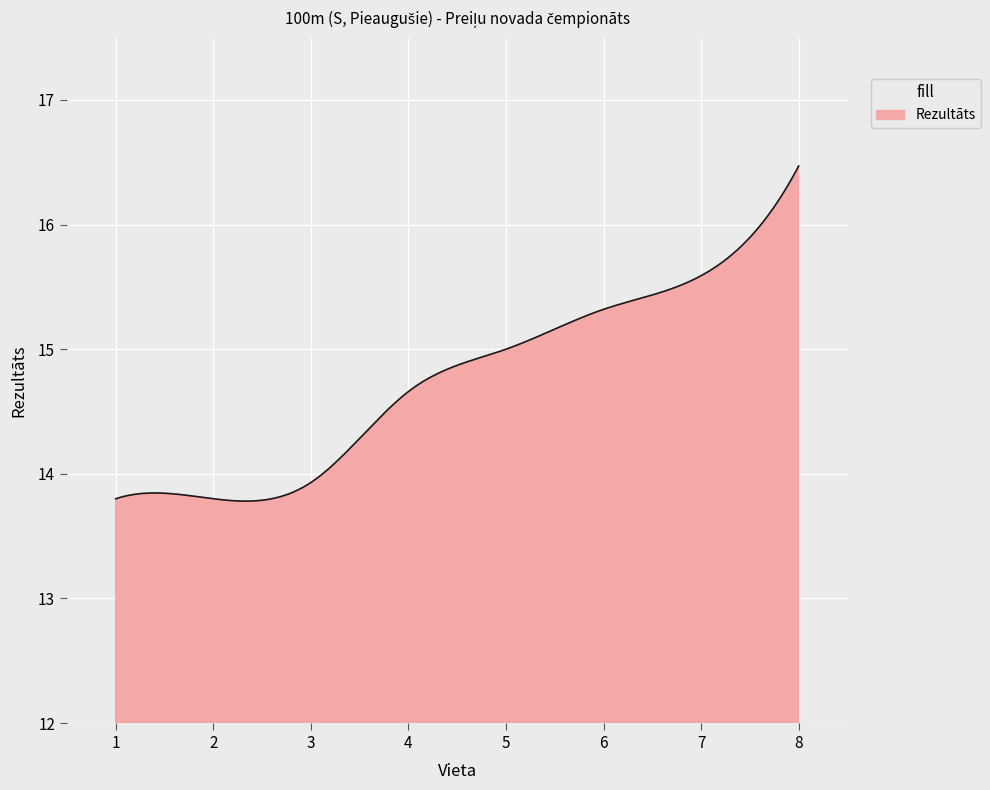

What is the difference between the maximum and minimum values?

2.7